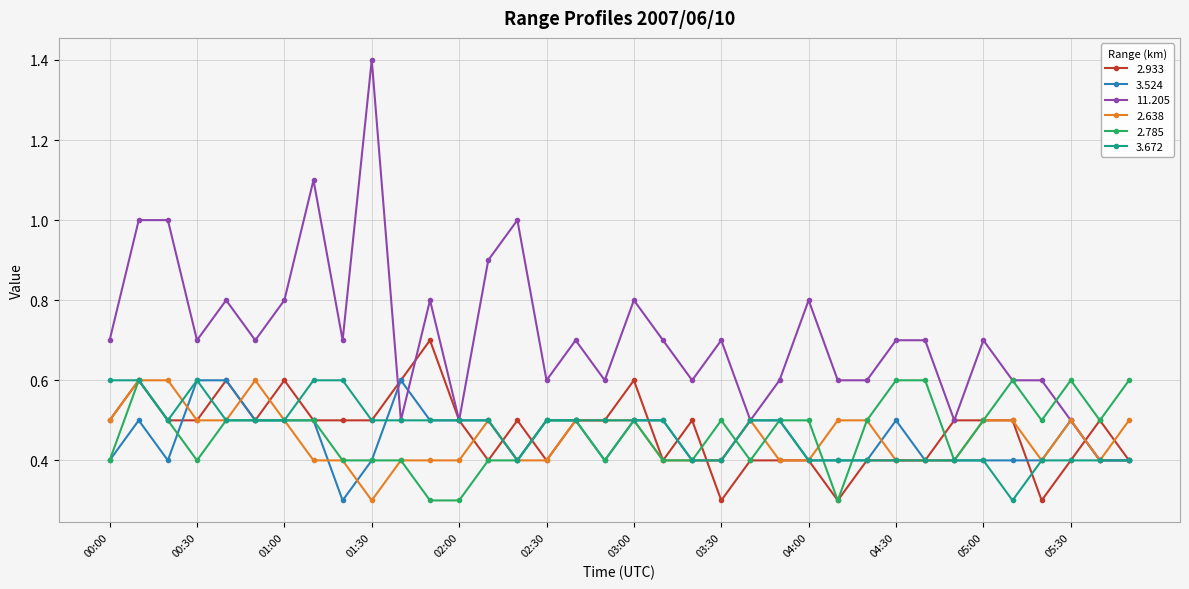

What is the minimum value shown in the chart?

0.3